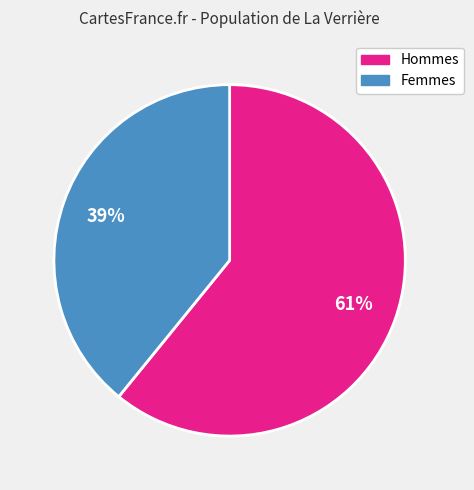

Is there a majority slice in this chart?

Yes